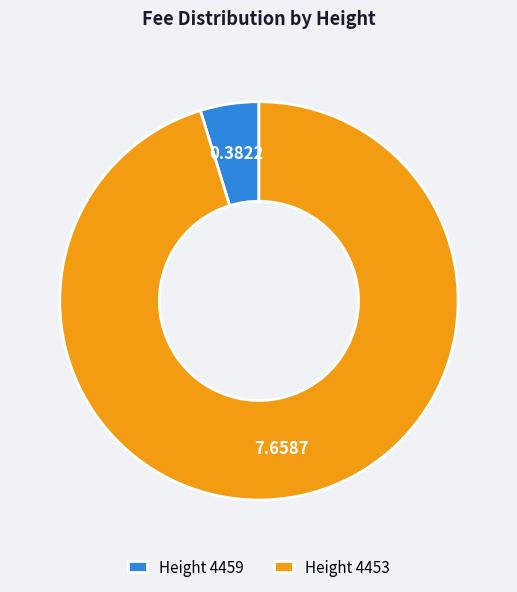

Is Height 4453 the majority of the pie?

Yes